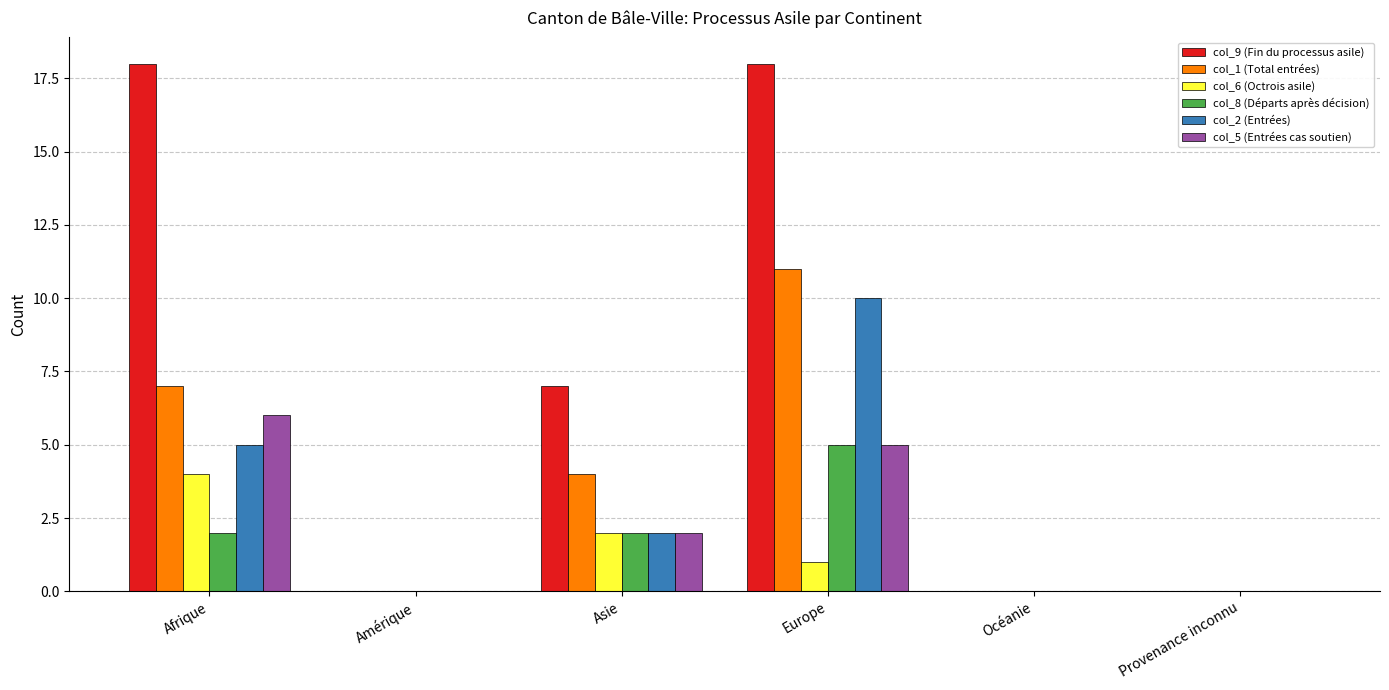

Is it true that col_9 (Fin du processus asile) equals 0 at Provenance inconnu?

True